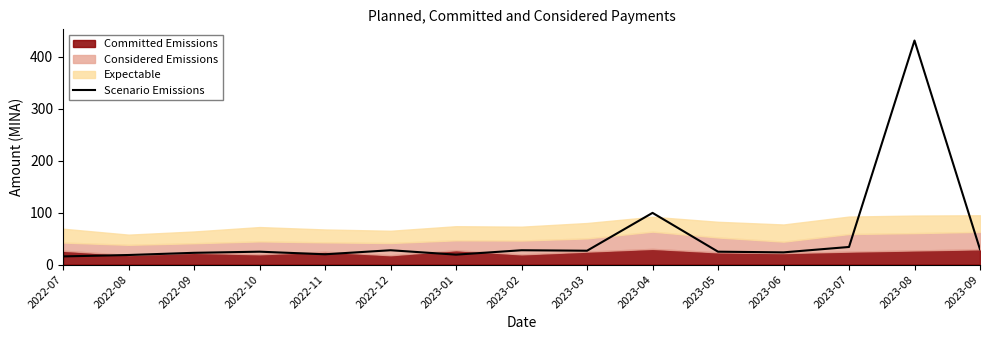

What is the value of the 7th point from the left?

19.1